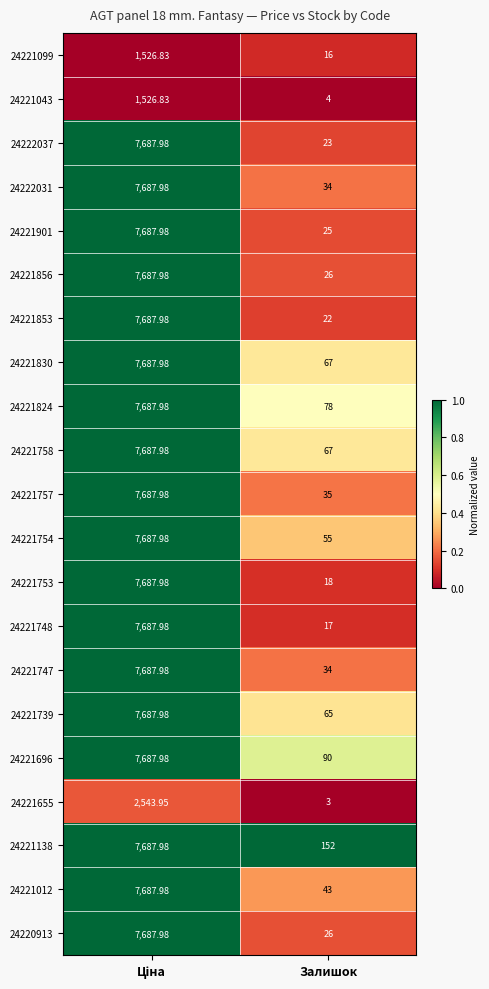

At which category does the chart reach its minimum across all series?

Залишок